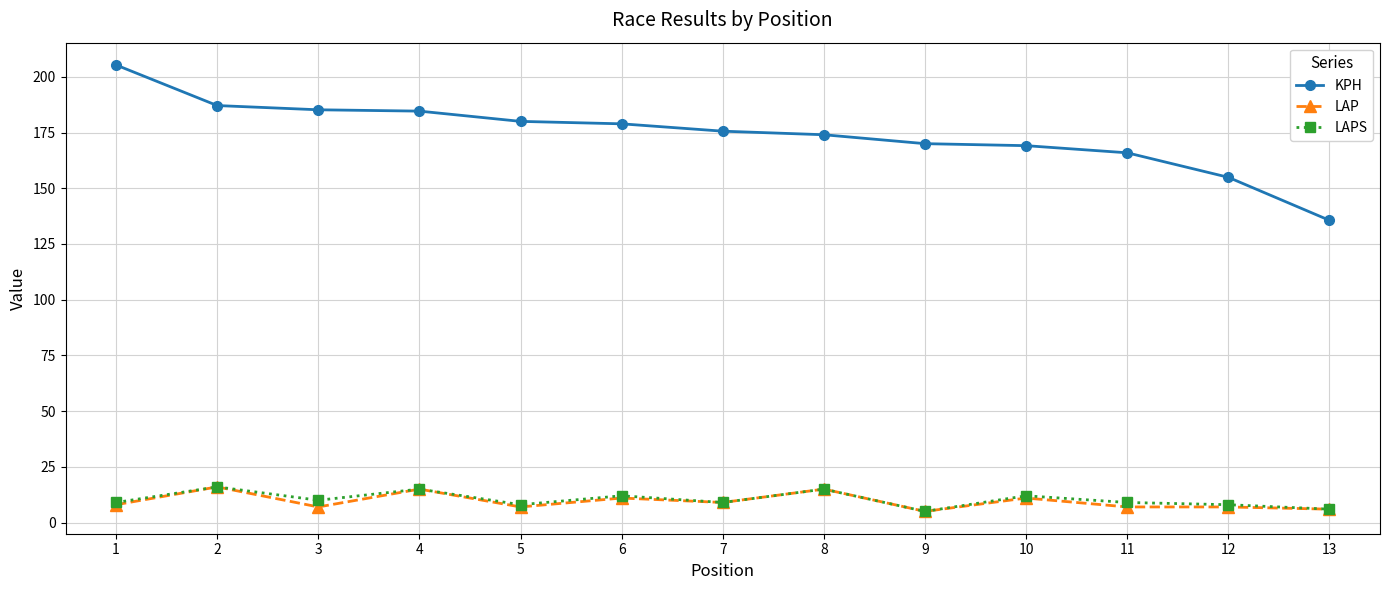

Is the value of LAPS at 13 greater than the value of KPH at 11?

No